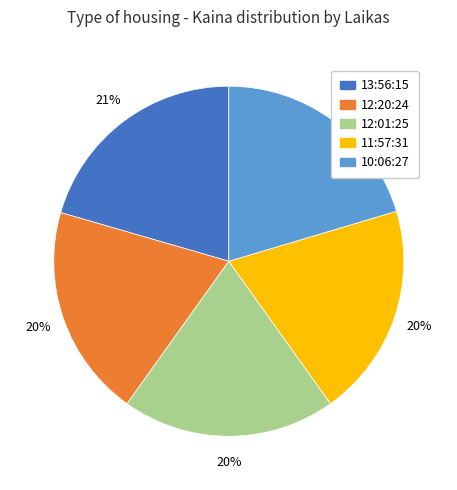

To the nearest percent, what is the average slice percentage?

20%